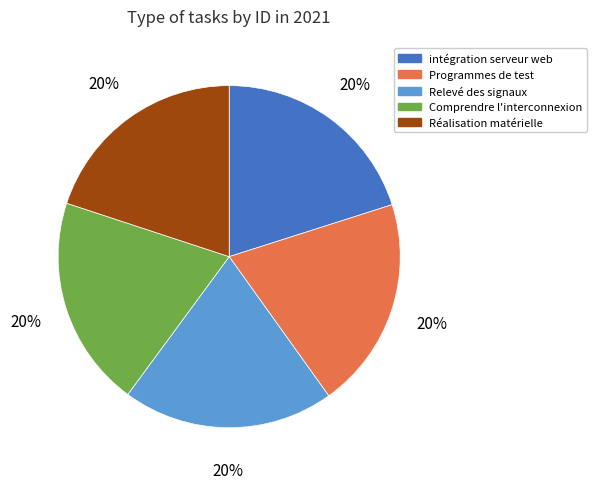

True or false: intégration serveur web accounts for 20% of the total.

True